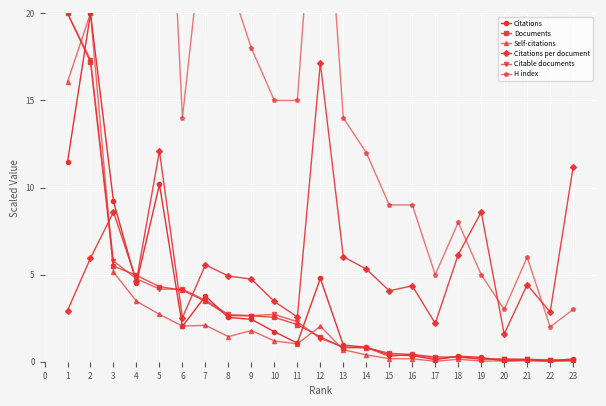

Rank the series by their maximum value, from highest to lowest.

H index, Citations, Documents, Self-citations, Citable documents, Citations per document